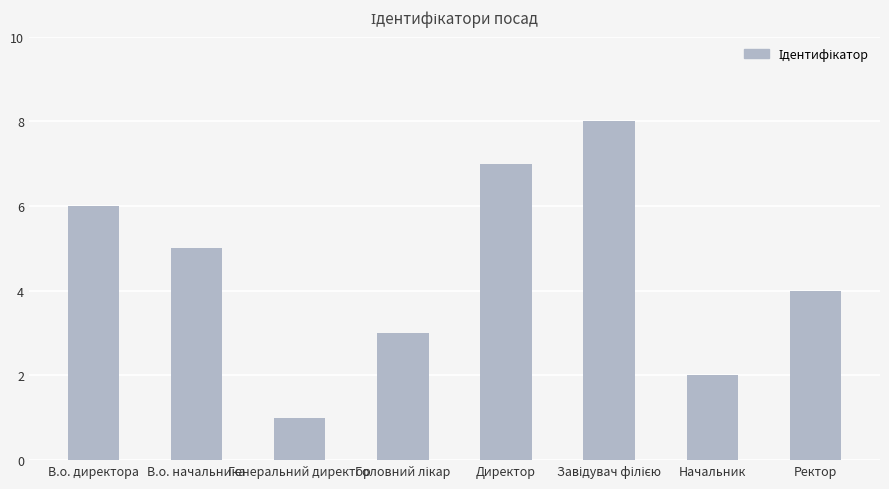

At which label does the data first exceed 5?

В.о. директора